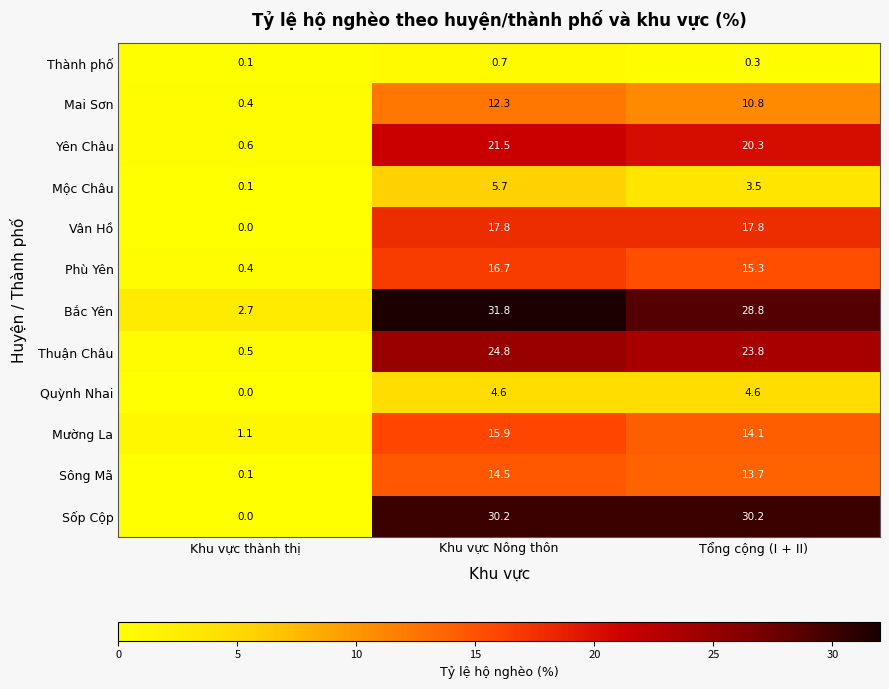

What value does the Sốp Cộp series have at Khu vực Nông thôn?

30.2